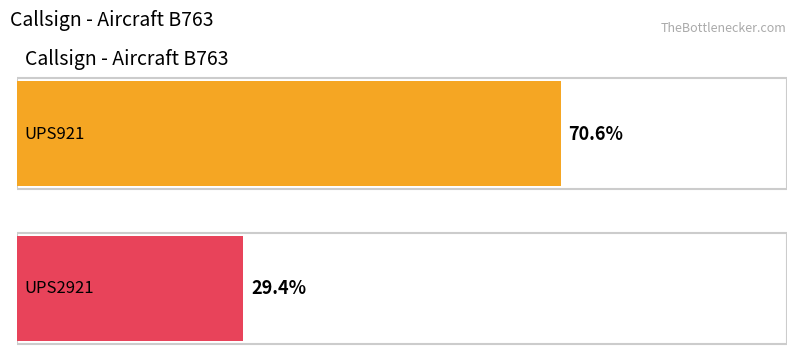

Rank the categories by UPS2921 value from lowest to highest.

UPS2921, UPS921